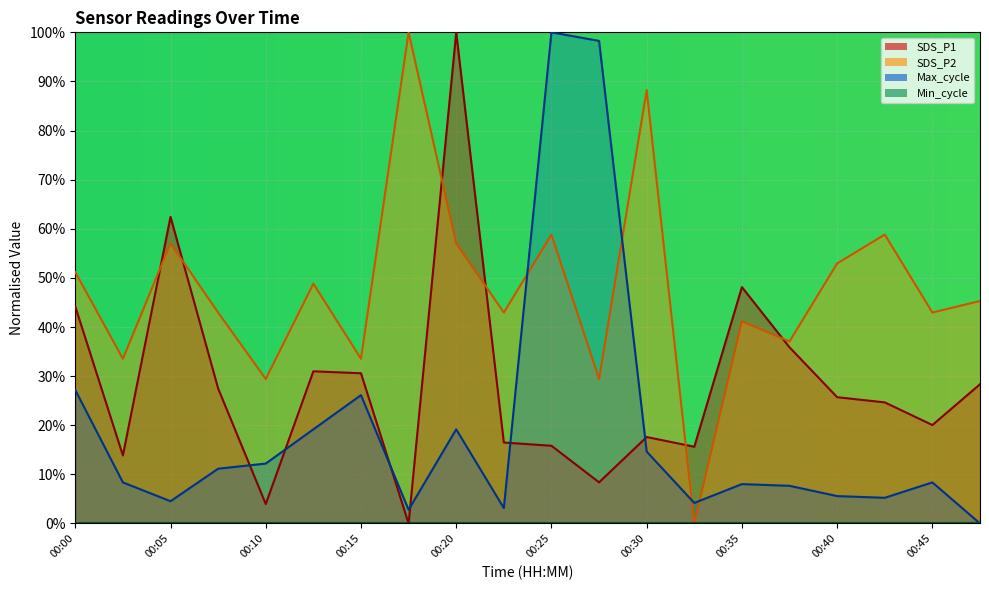

Between which two adjacent categories do Max_cycle and SDS_P1 first intersect?

00:07 and 00:10